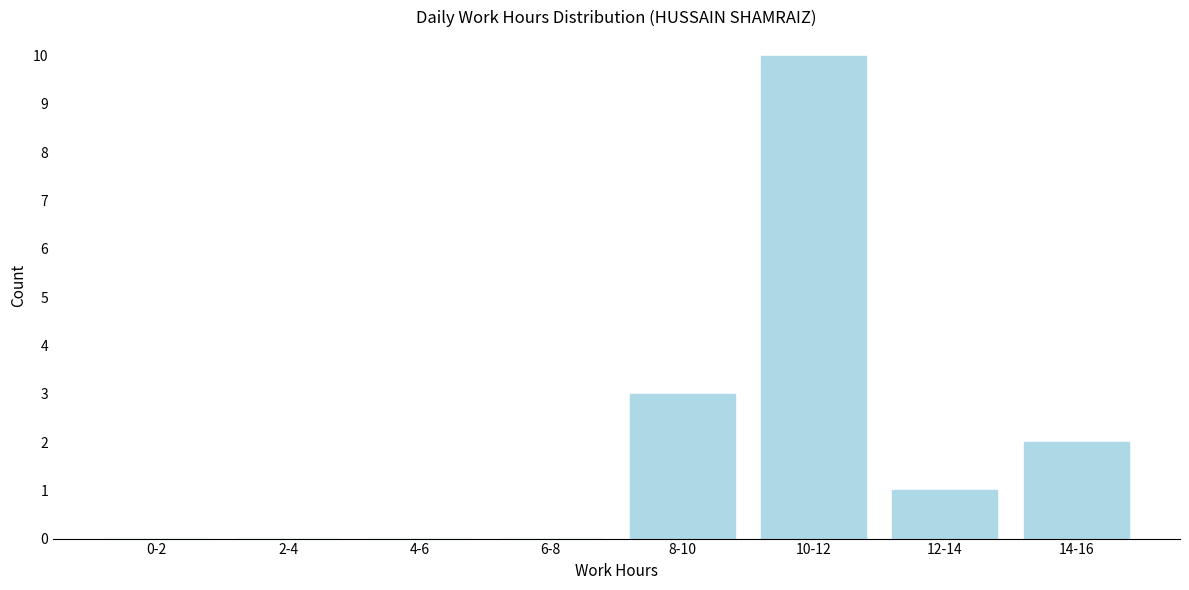

Reading left to right, extract all data points from this chart.

0-2=0	2-4=0	4-6=0	6-8=0	8-10=3	10-12=10	12-14=1	14-16=2